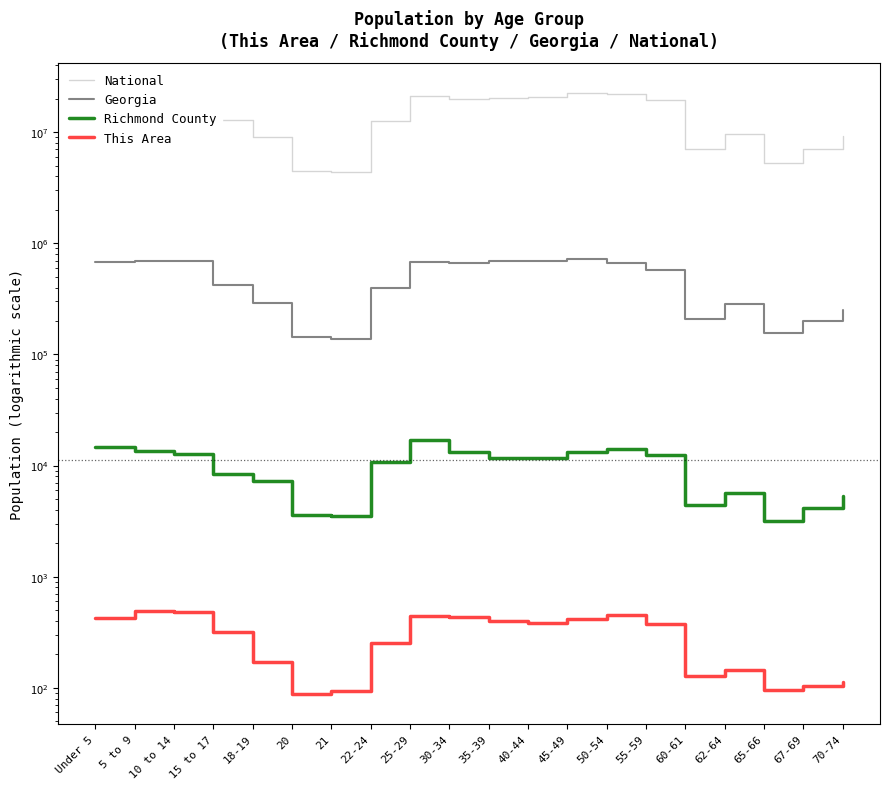

Rank the series by their maximum value, from lowest to highest.

This Area, Richmond County, Georgia, National